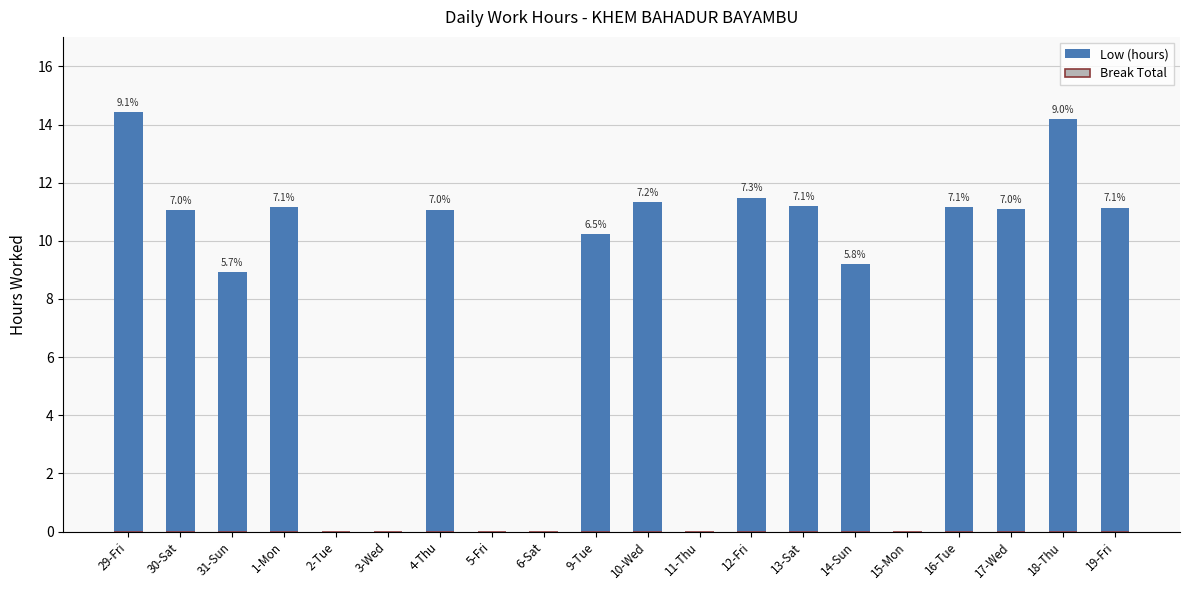

Are the bars horizontal?

No